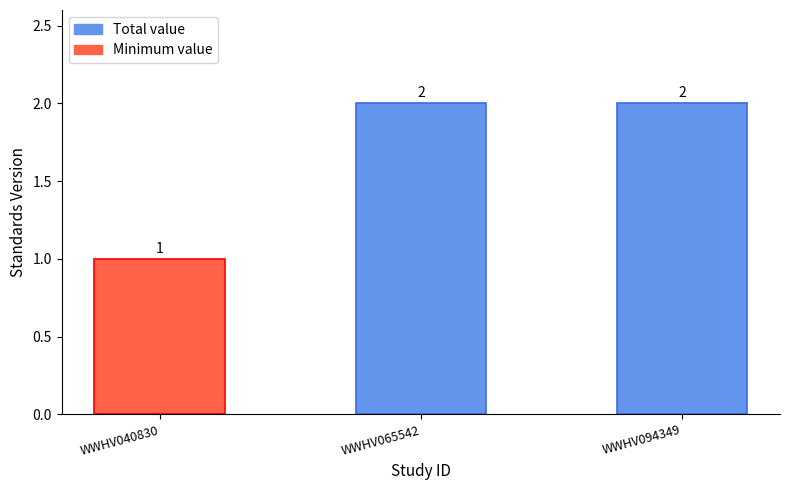

What is the approximate value at WWHV040830?

1